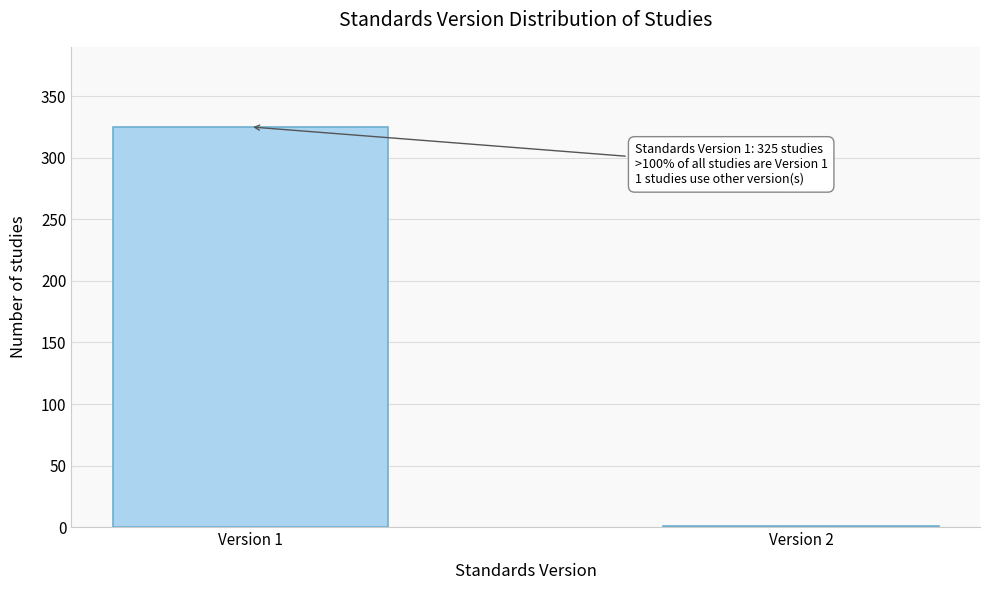

Reading right to left, extract all data points from this chart.

Version 2=1	Version 1=325